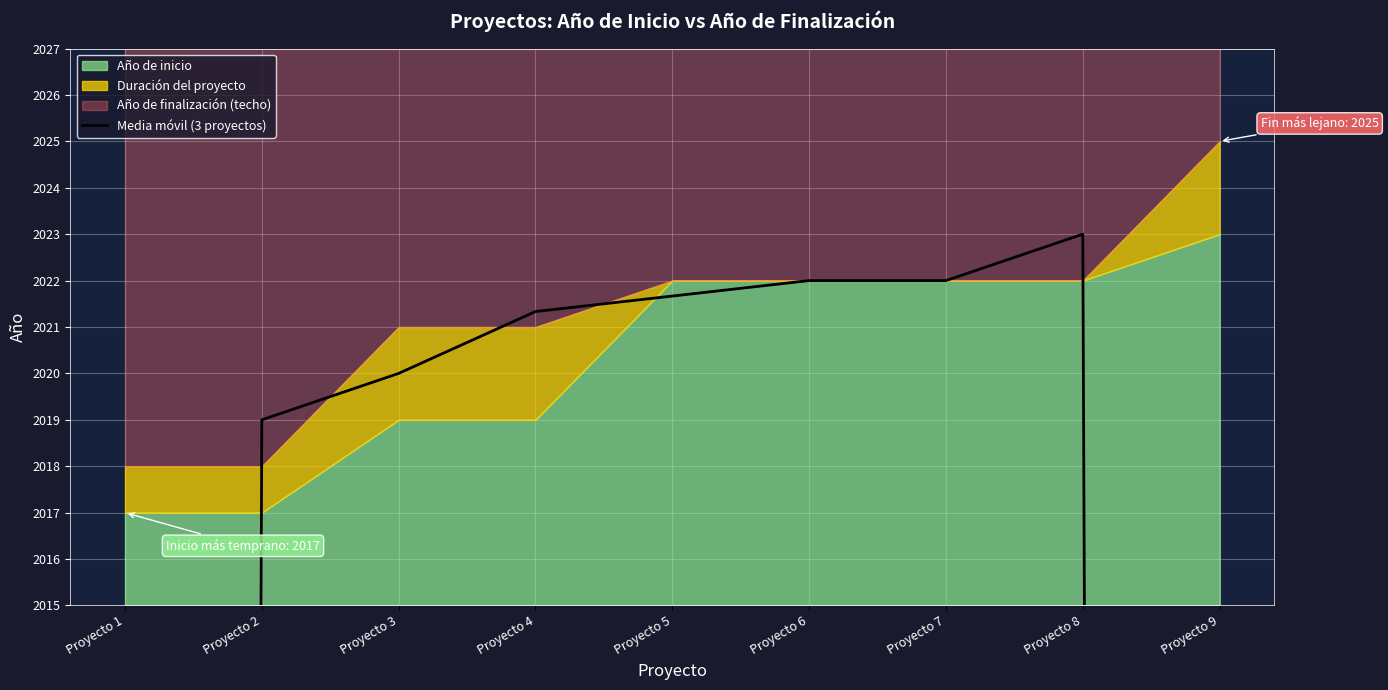

True or false: there are more than 0 points higher than both neighbors.

True